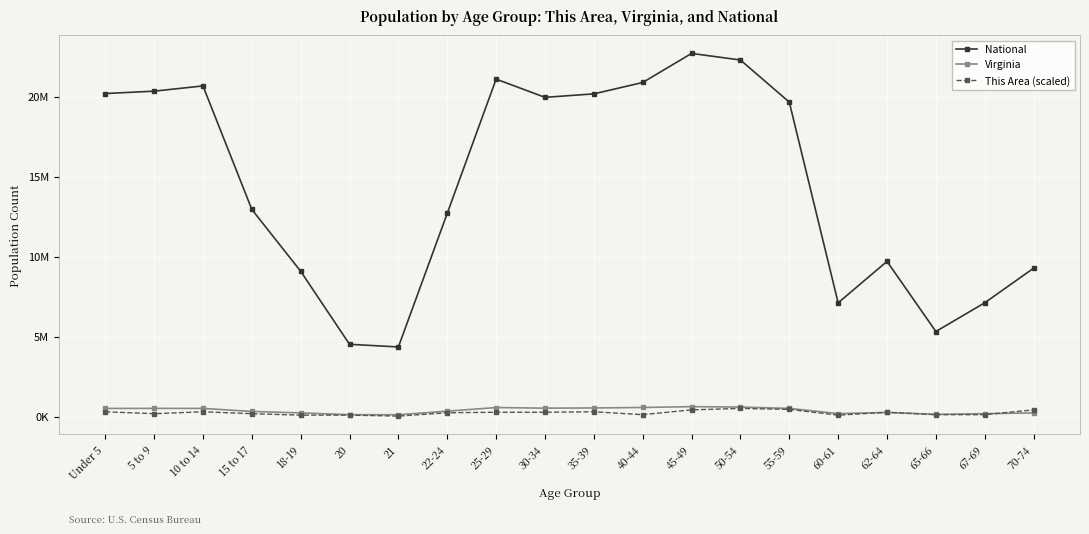

List the labels in order of This Area (scaled) value, largest first.

50-54, 55-59, 45-49, 70-74, Under 5, 10 to 14, 35-39, 25-29, 30-34, 62-64, 22-24, 5 to 9, 15 to 17, 40-44, 65-66, 67-69, 18-19, 20, 60-61, 21